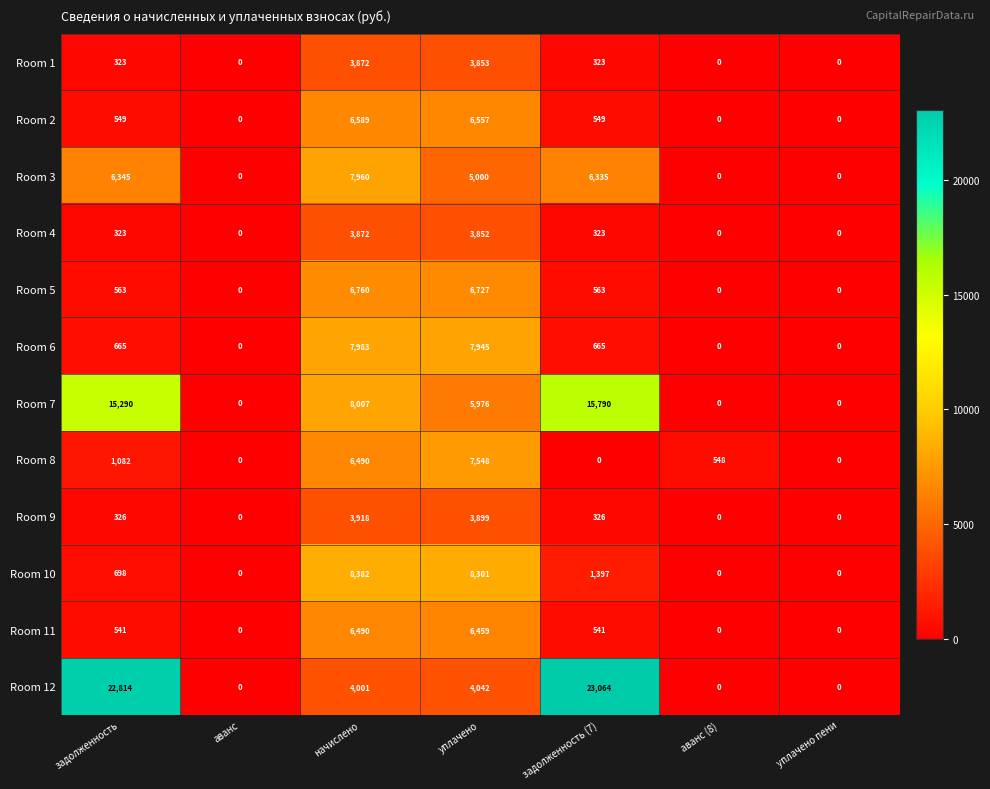

How many categories are shown in the chart?

7